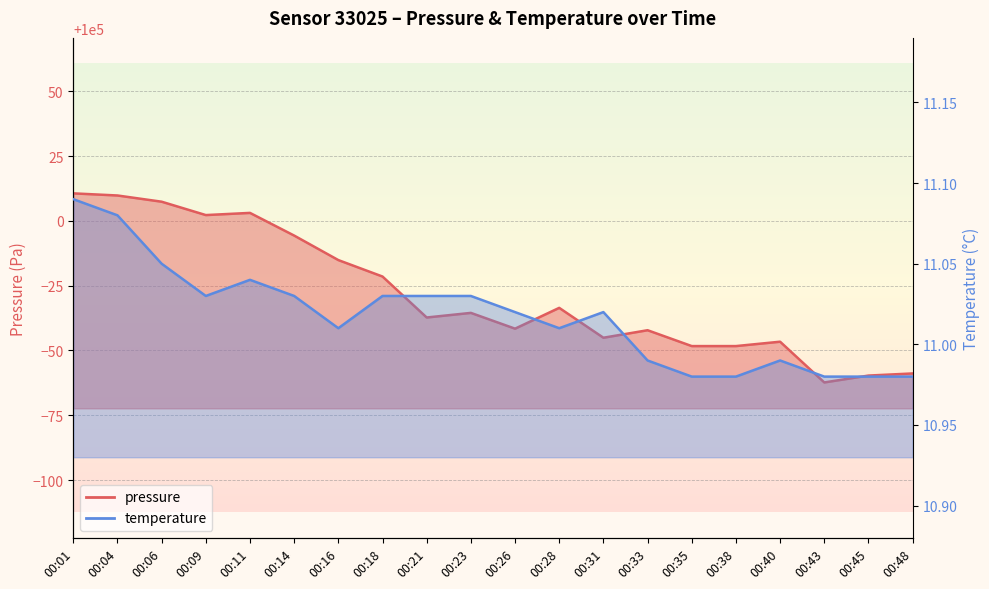

What is the value of the temperature point at the 9th from the left?

11.0